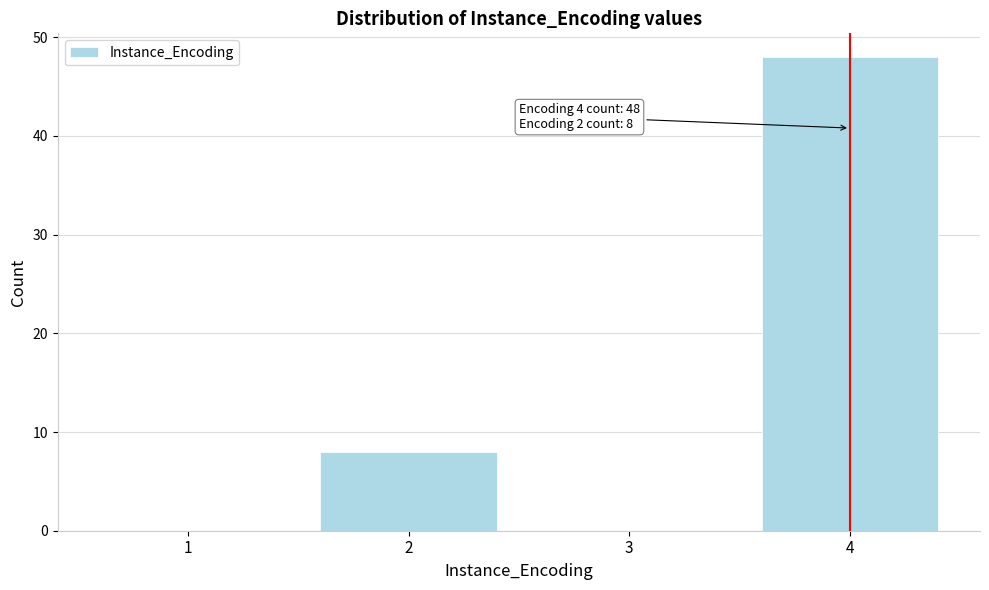

Reading right to left, transcribe all the data shown in this chart.

4=48	3=0	2=8	1=0